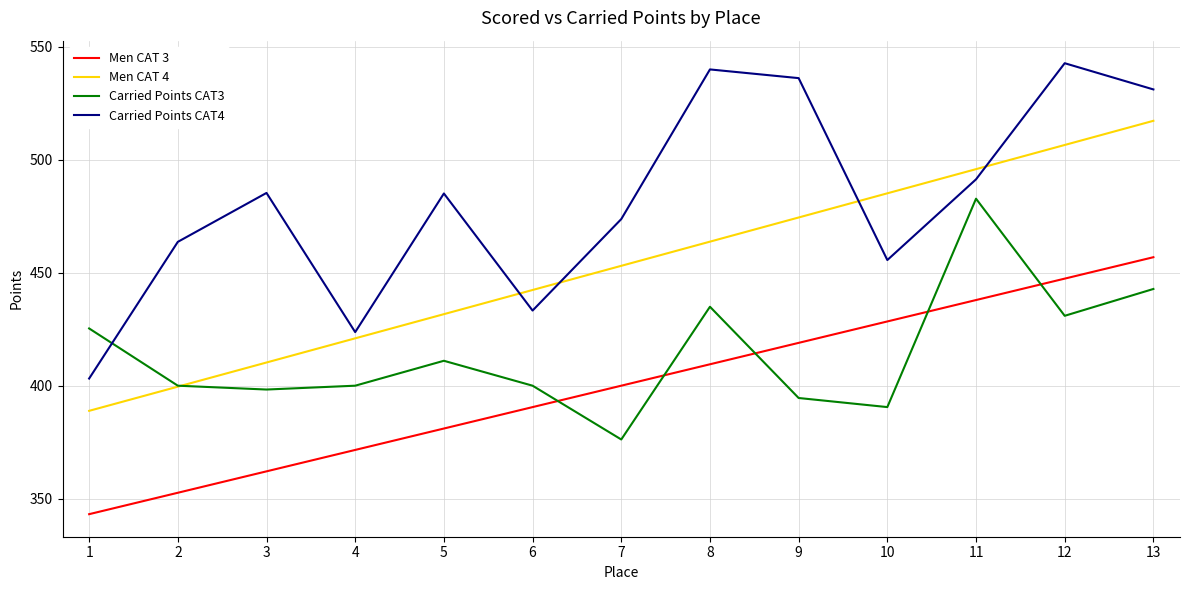

At how many categories does at least one series exceed 420?

13